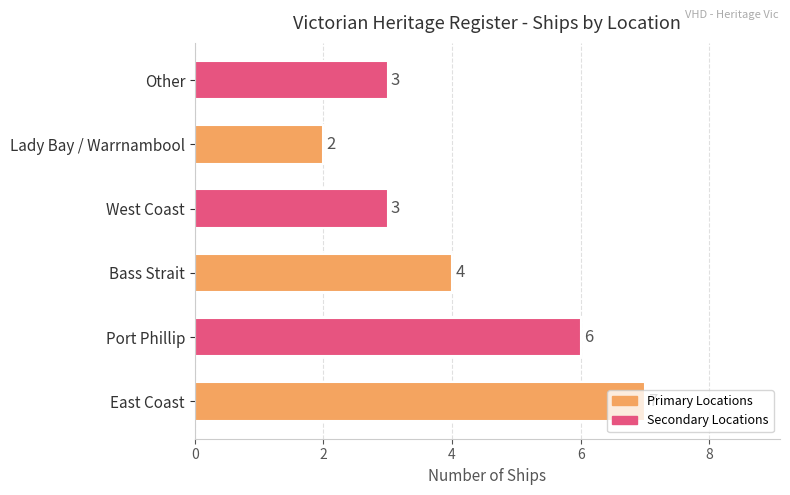

The chart shows a value of 1 at West Coast. True or false?

False